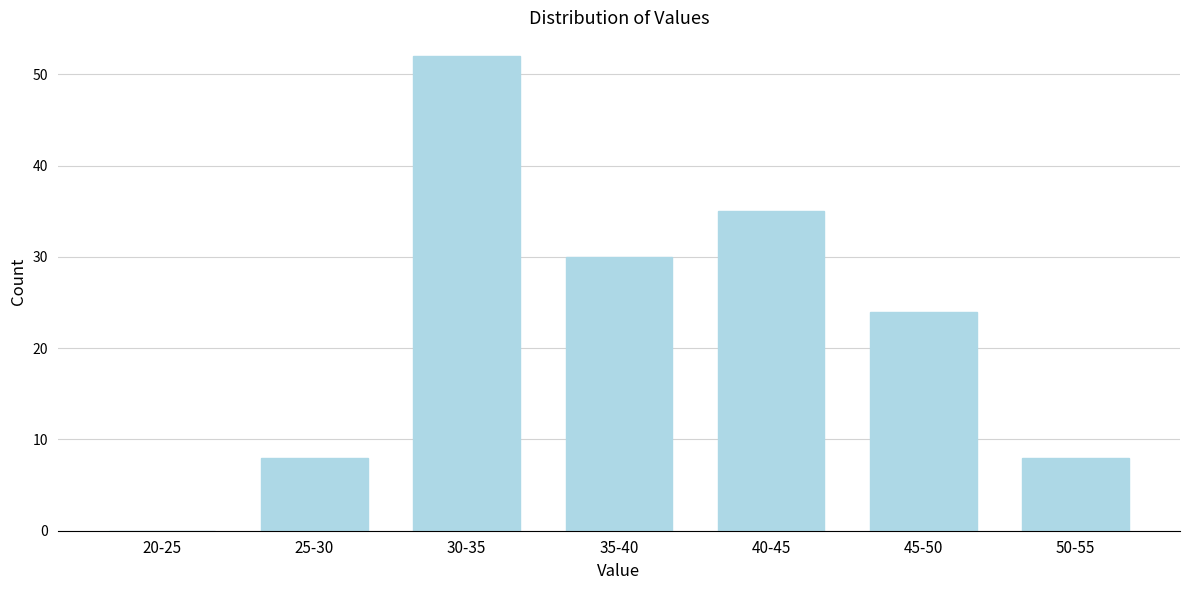

Reading left to right, list all the values displayed in this chart.

20-25=0	25-30=8	30-35=52	35-40=30	40-45=35	45-50=24	50-55=8